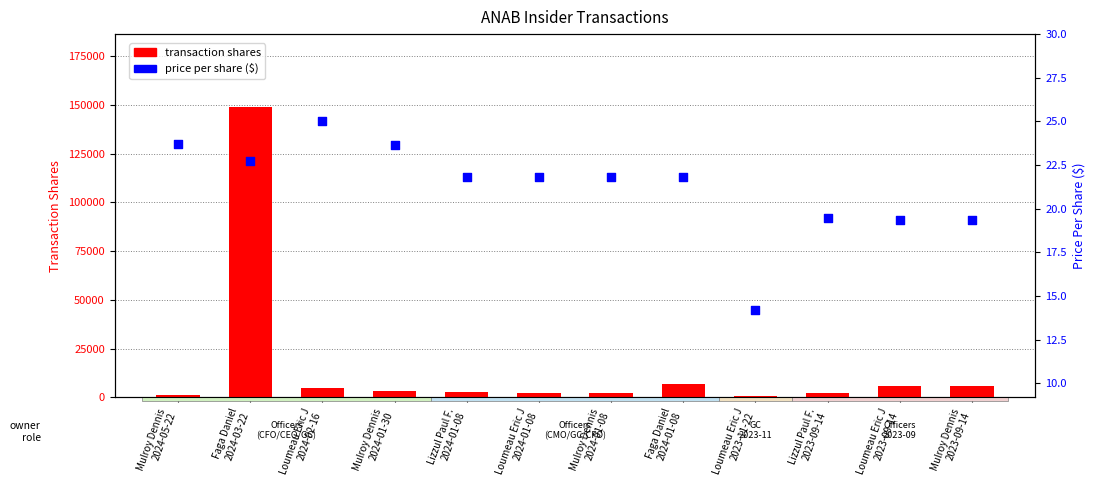

What are all the series names shown in the legend?

transaction shares, price per share ($)